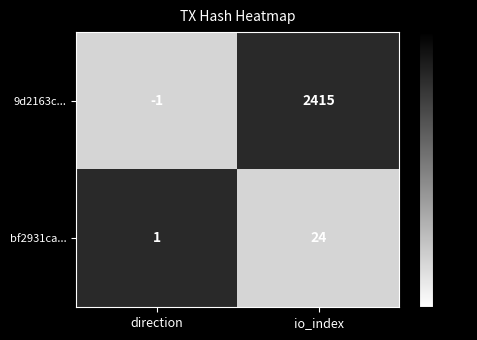

At which label is bf2931ca... closest to 12?

direction